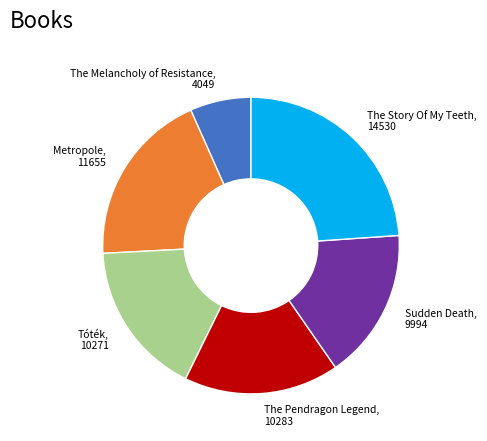

Is Tóték the majority of the pie?

No